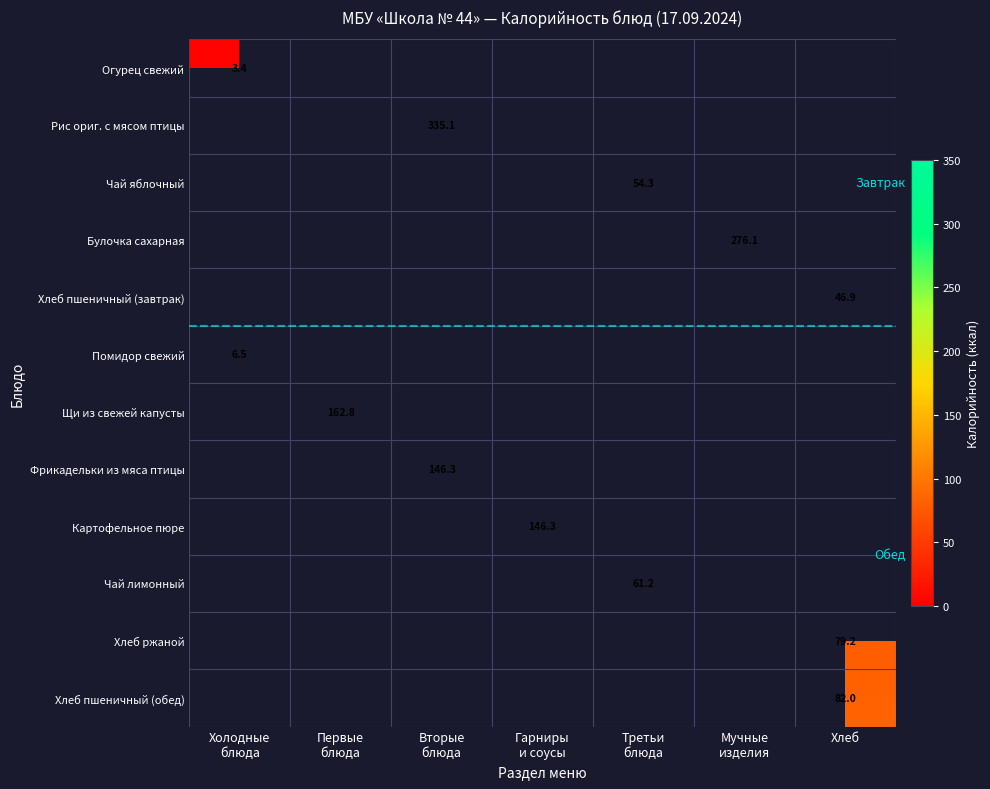

List the labels in order of Щи из свежей капусты value, smallest first.

Холодные блюда, Первые блюда, Вторые блюда, Гарниры и соусы, Третьи блюда, Мучные изделия, Хлеб